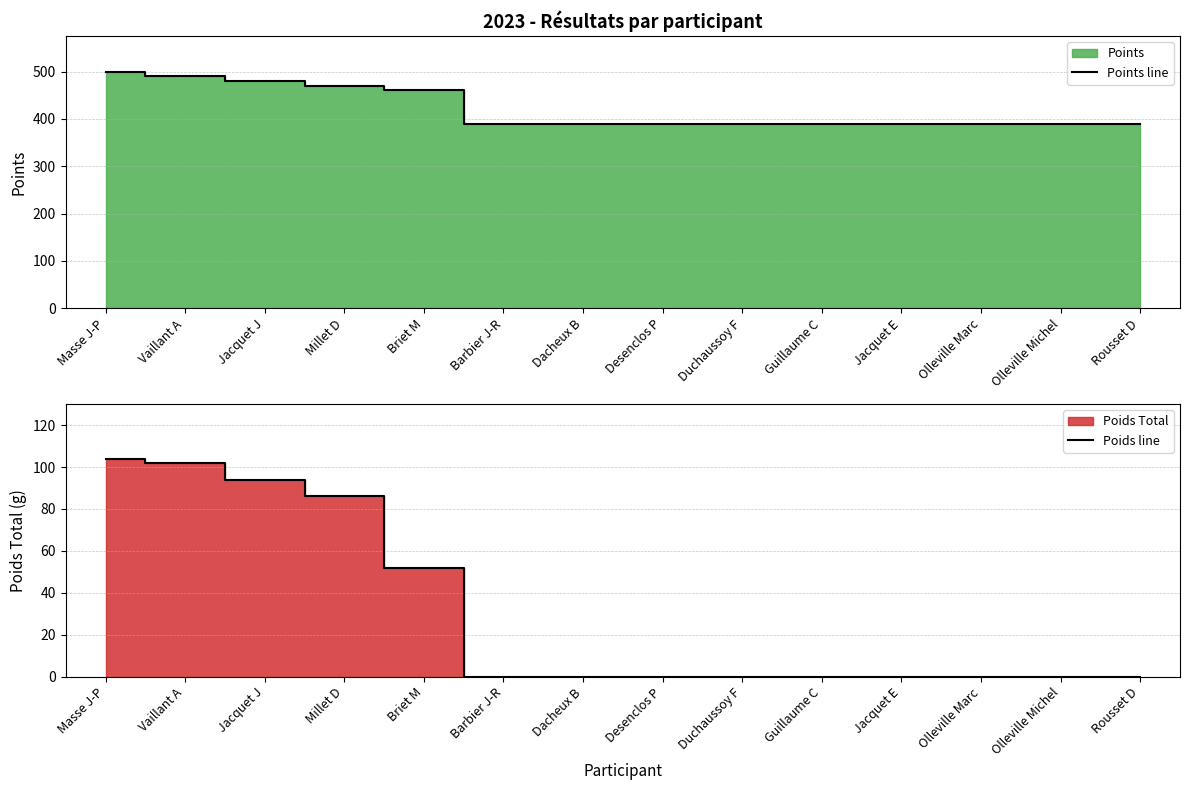

What position from the left is Jacquet E?

11